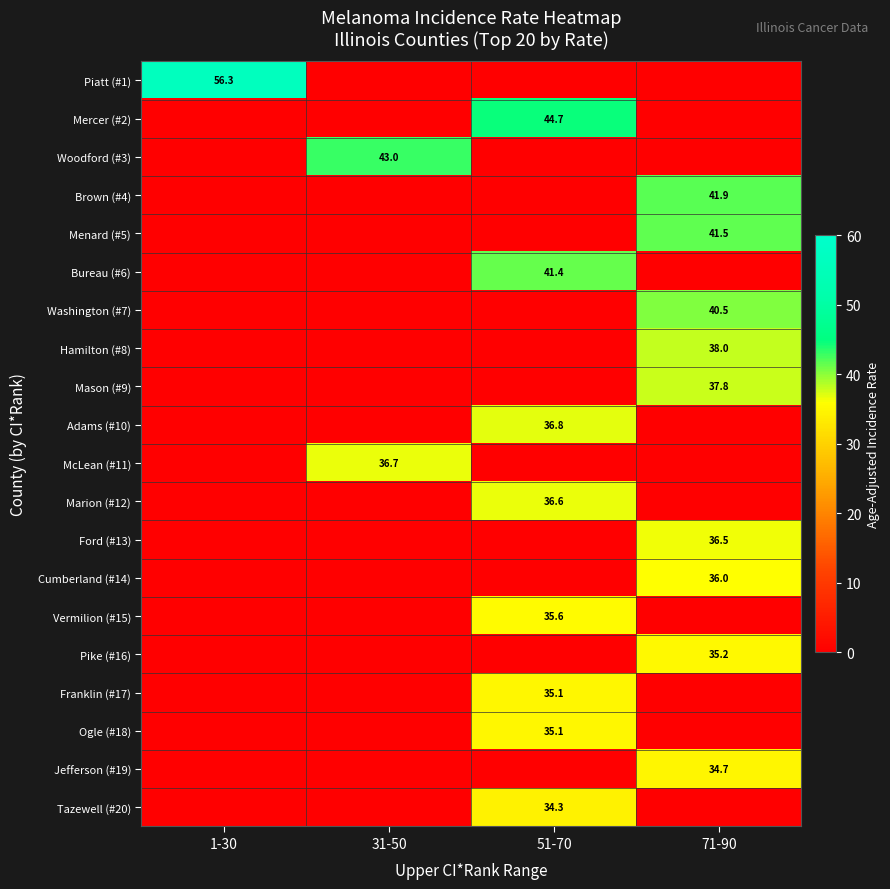

The Bureau (#6) series shows 22.7 at 51-70. True or false?

False